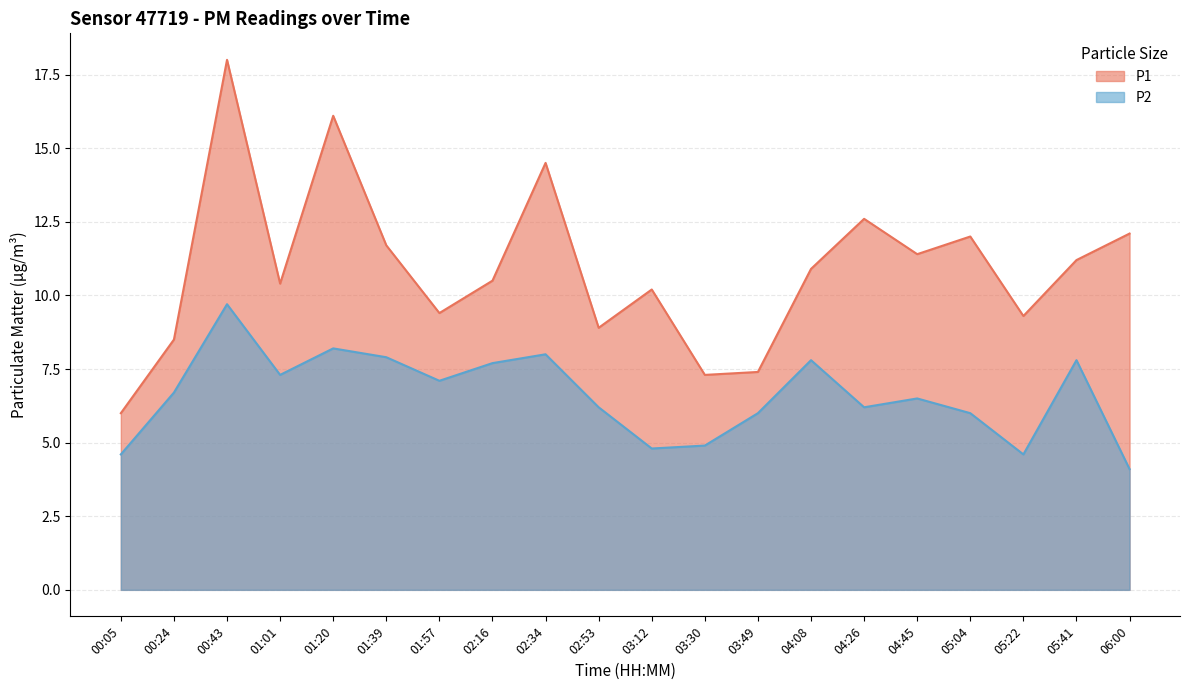

What is the sum of all P2 values?

132.1